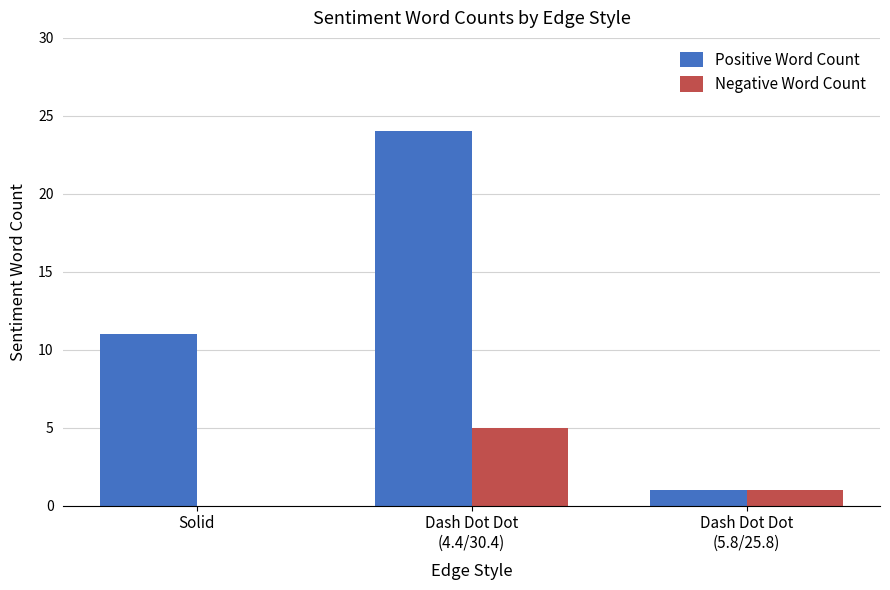

Reading right to left, extract all data points from this chart.

Positive Word Count: Dash Dot Dot
(5.8/25.8)=1	Dash Dot Dot
(4.4/30.4)=24	Solid=11
Negative Word Count: Dash Dot Dot
(5.8/25.8)=1	Dash Dot Dot
(4.4/30.4)=5	Solid=0